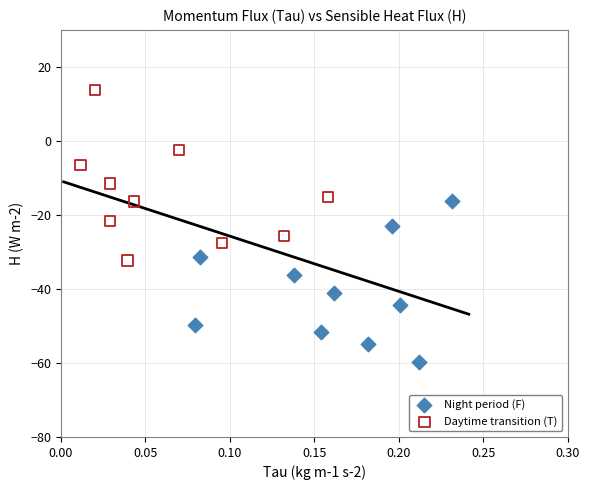

Which series reaches the minimum Y coordinate?

Night period (F)